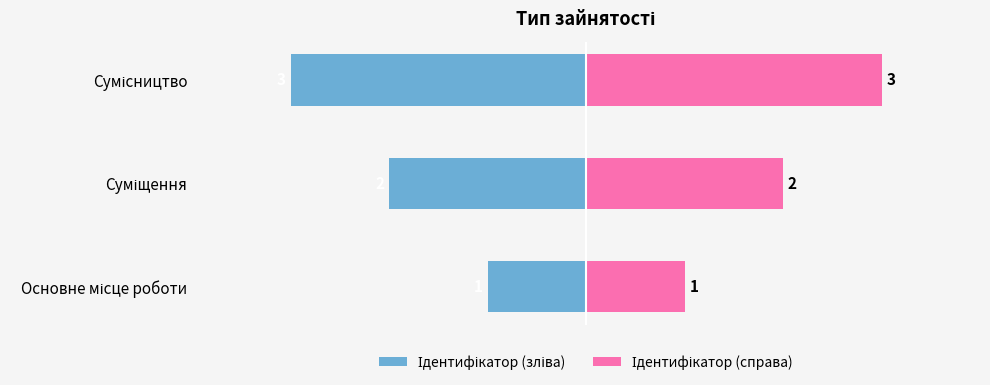

Reading left to right, what are all the values shown in this chart?

Ідентифікатор (зліва): -1	-2	-3
Ідентифікатор (справа): 1	2	3